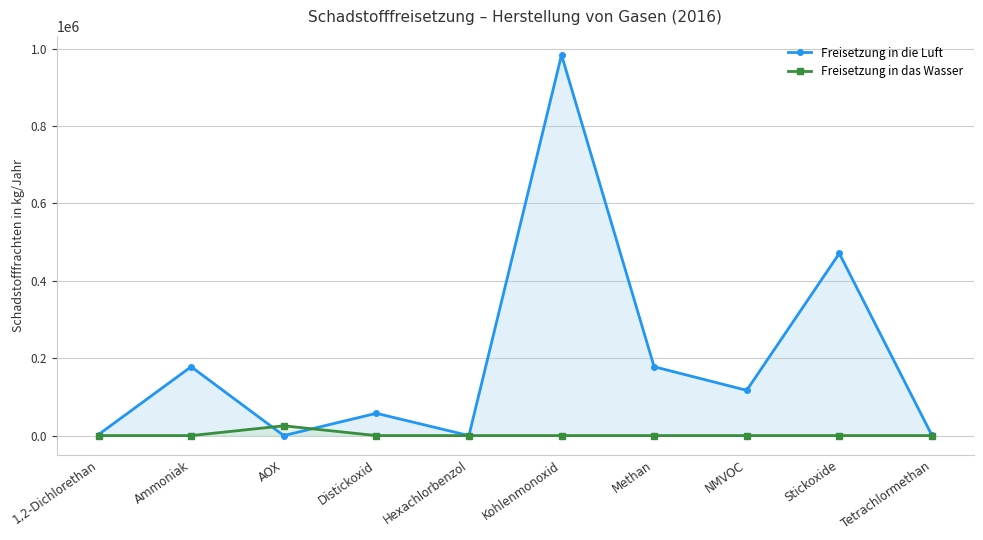

How many positive values does the Freisetzung in die Luft series have?

9